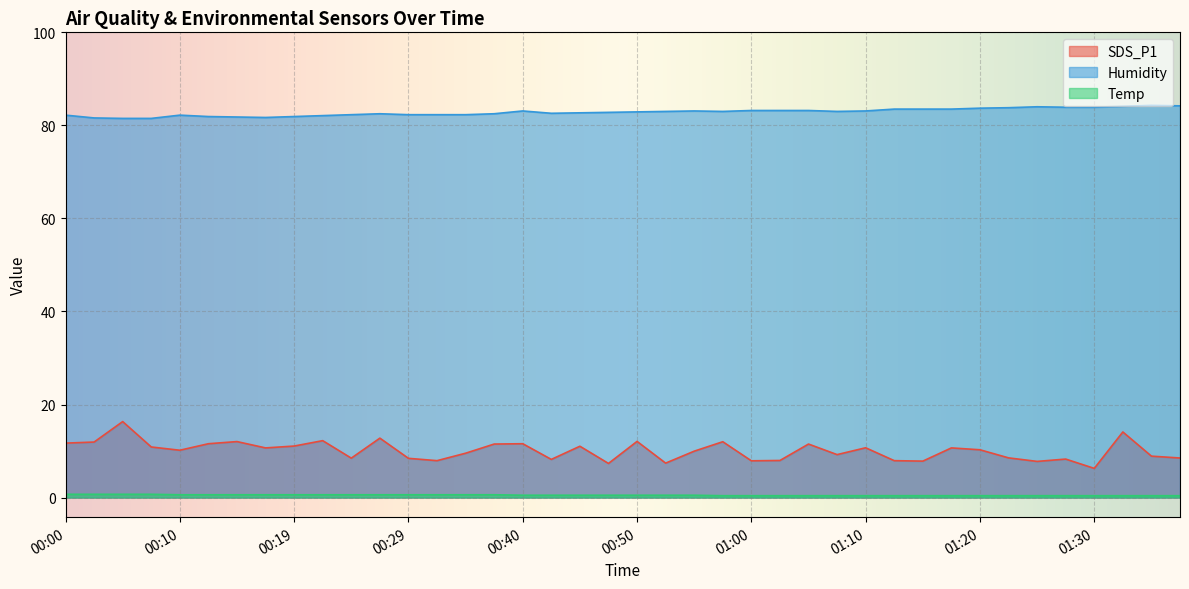

Rank the series at 00:19 from highest to lowest value.

Humidity, SDS_P1, Temp